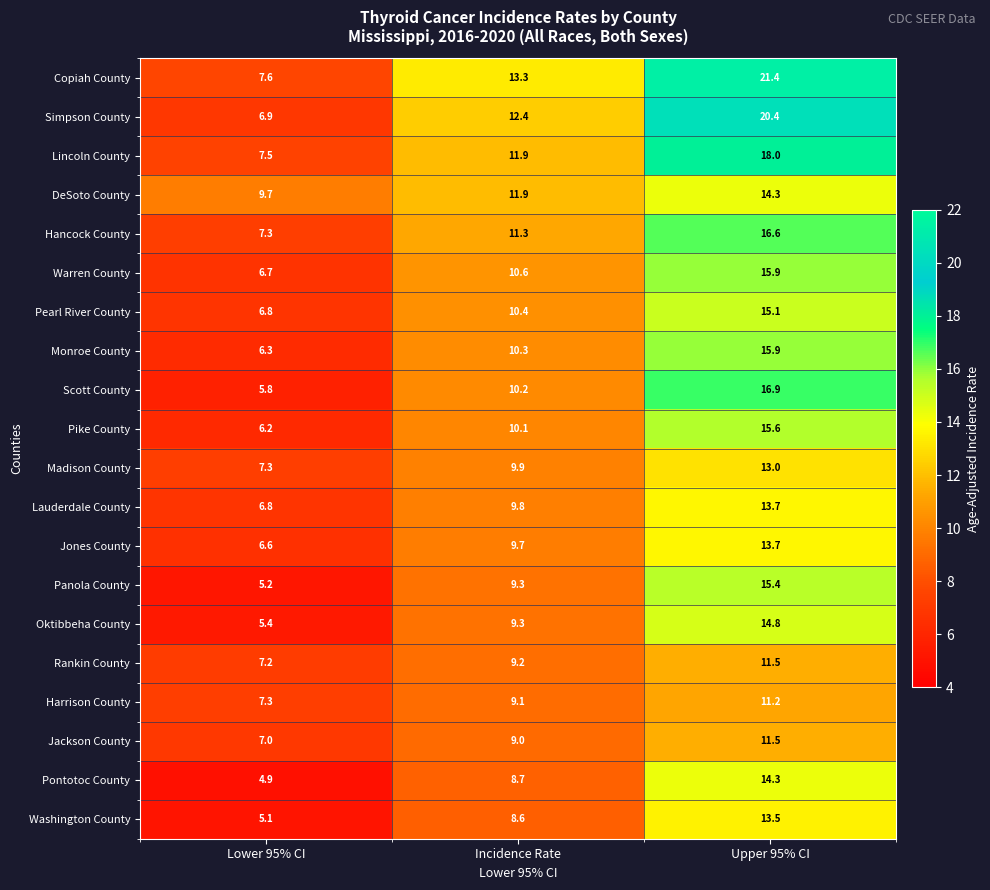

What is the sum of the Jackson County values at Incidence Rate and Upper 95% CI?

20.5